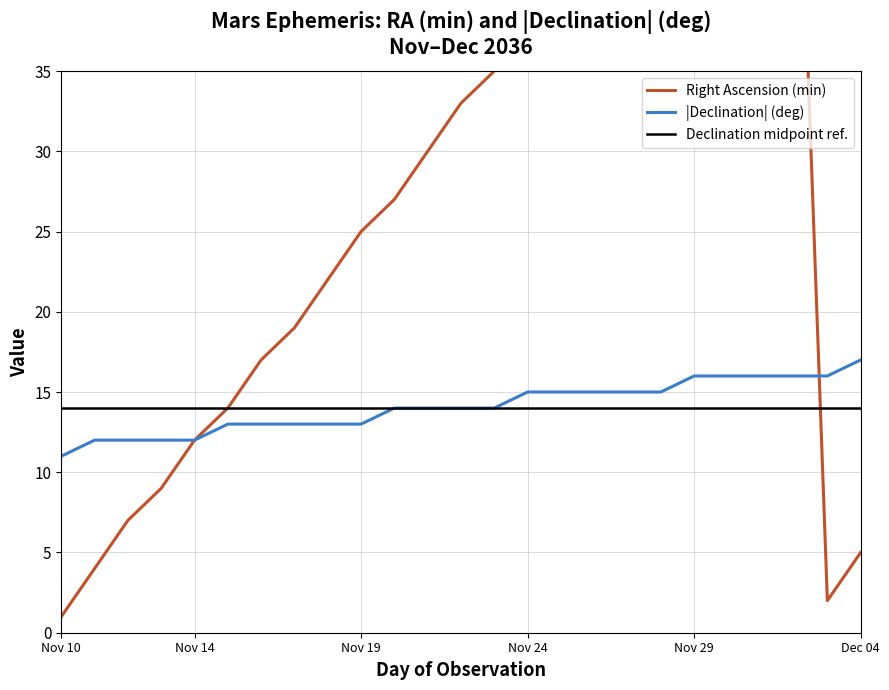

What is the lowest value of the Declination (deg, abs) series?

11